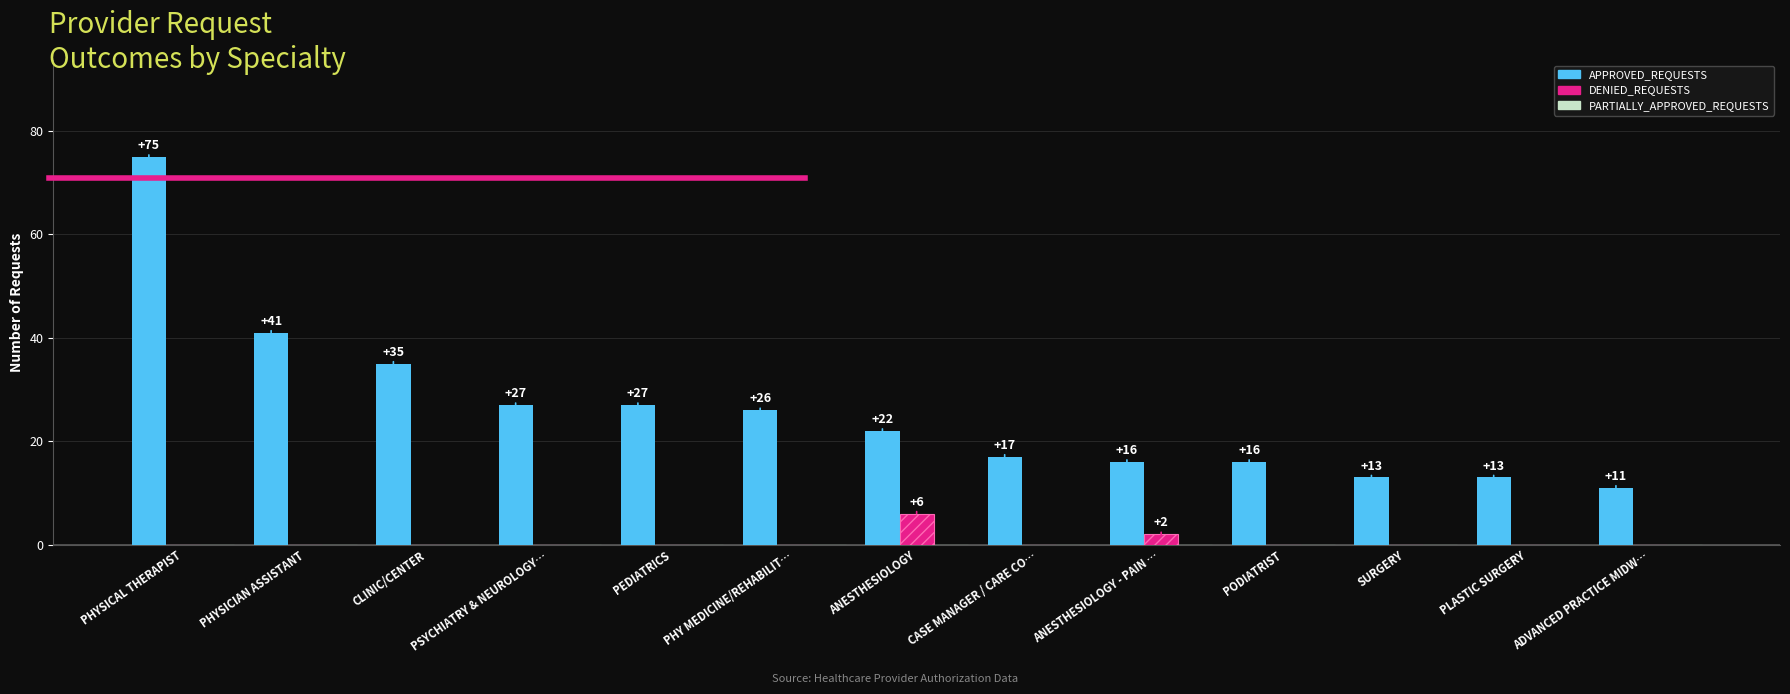

Count the number of data series in this chart.

2